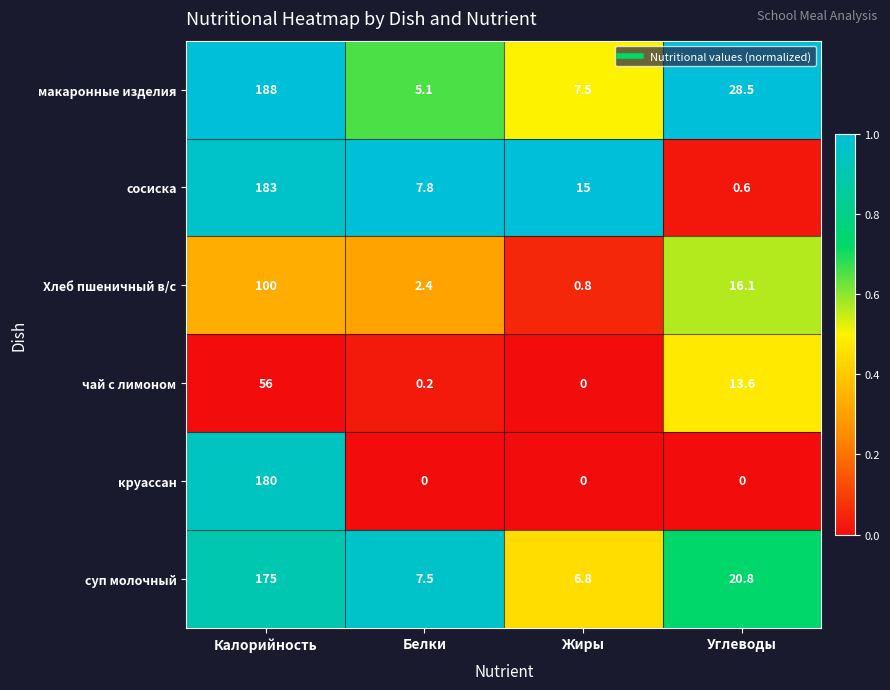

At how many categories does at least one series exceed 0?

4